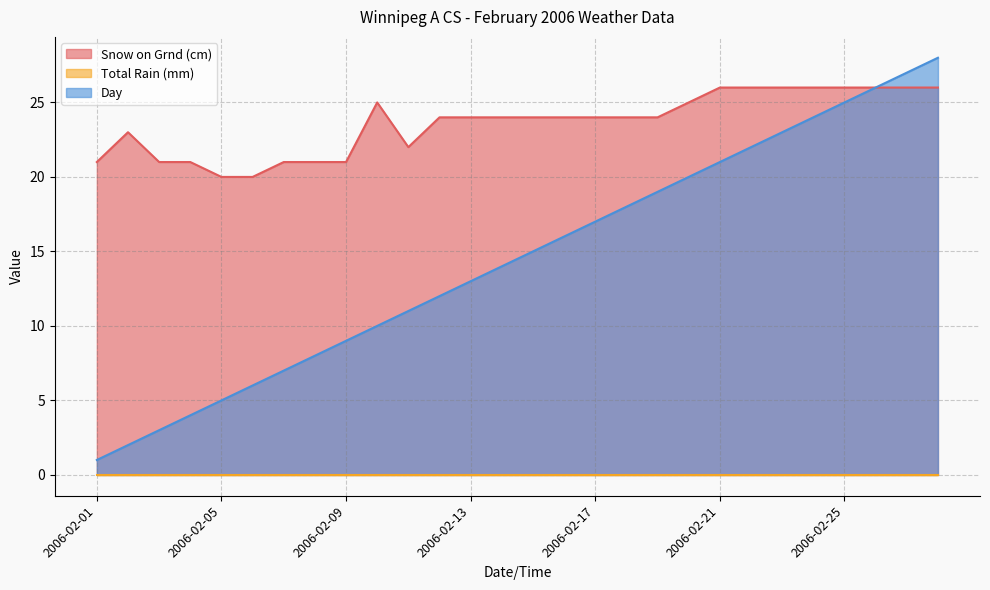

Which series has the largest range (max minus min)?

Day